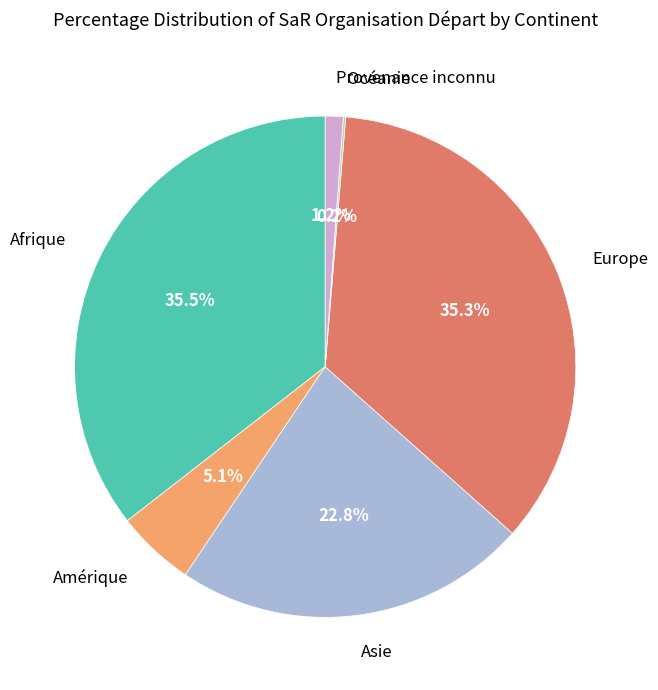

To the nearest percent, what is the difference between the Europe and Asie slice percentages?

12%